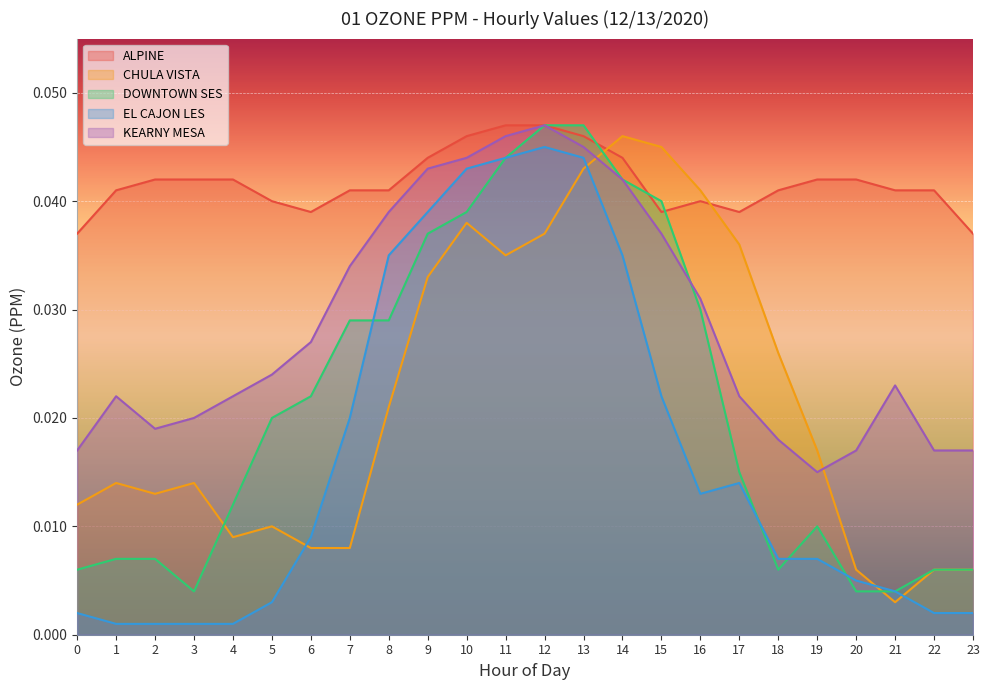

Which series has the largest range (max minus min)?

EL CAJON LES